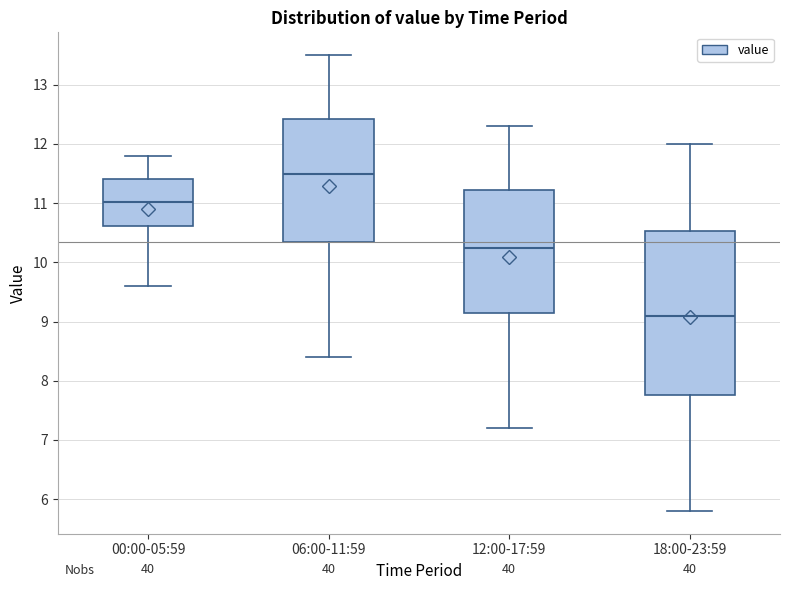

Where does the upper whisker of the box for 00:00-05:59 end on the y-axis? The values are not printed on the chart, so give them approximately, as read against the axis.

11.8